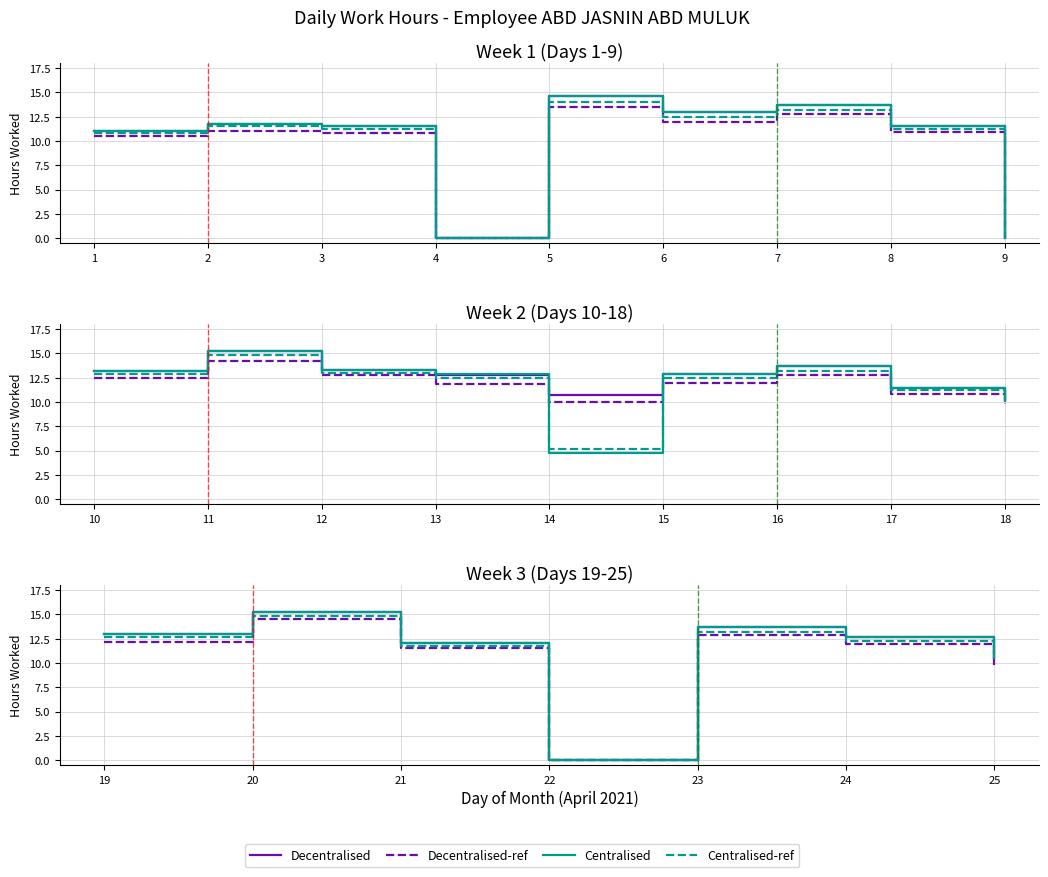

The Centralised-ref series shows 12.3 at 24. True or false?

True